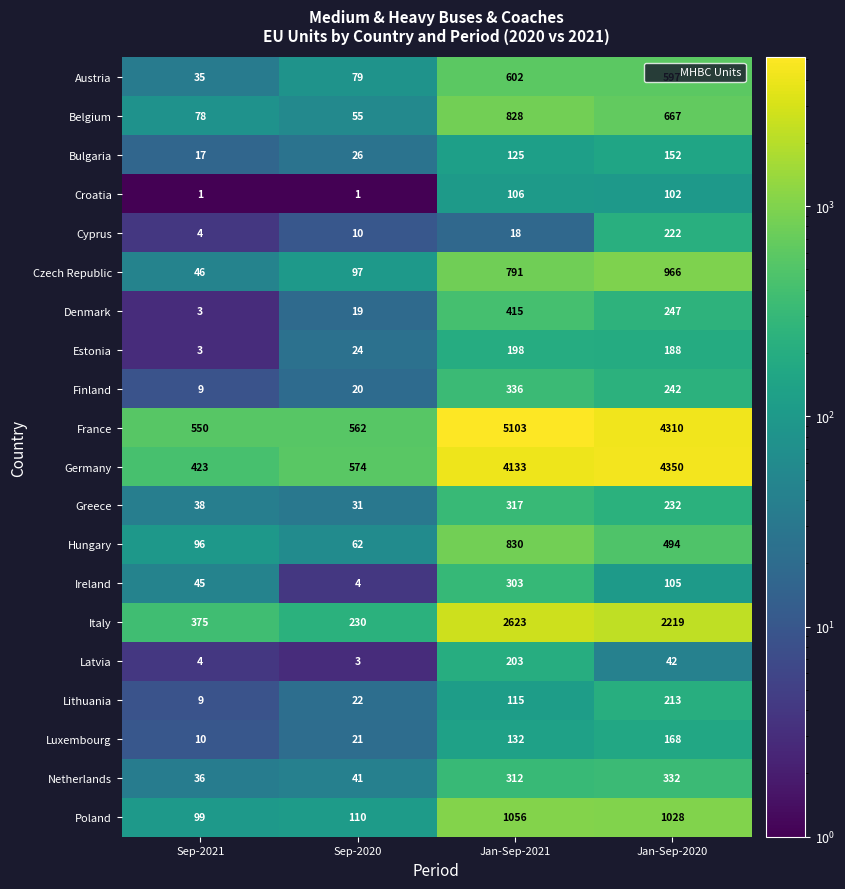

Where does the Hungary series first go above 494?

Jan-Sep-2021